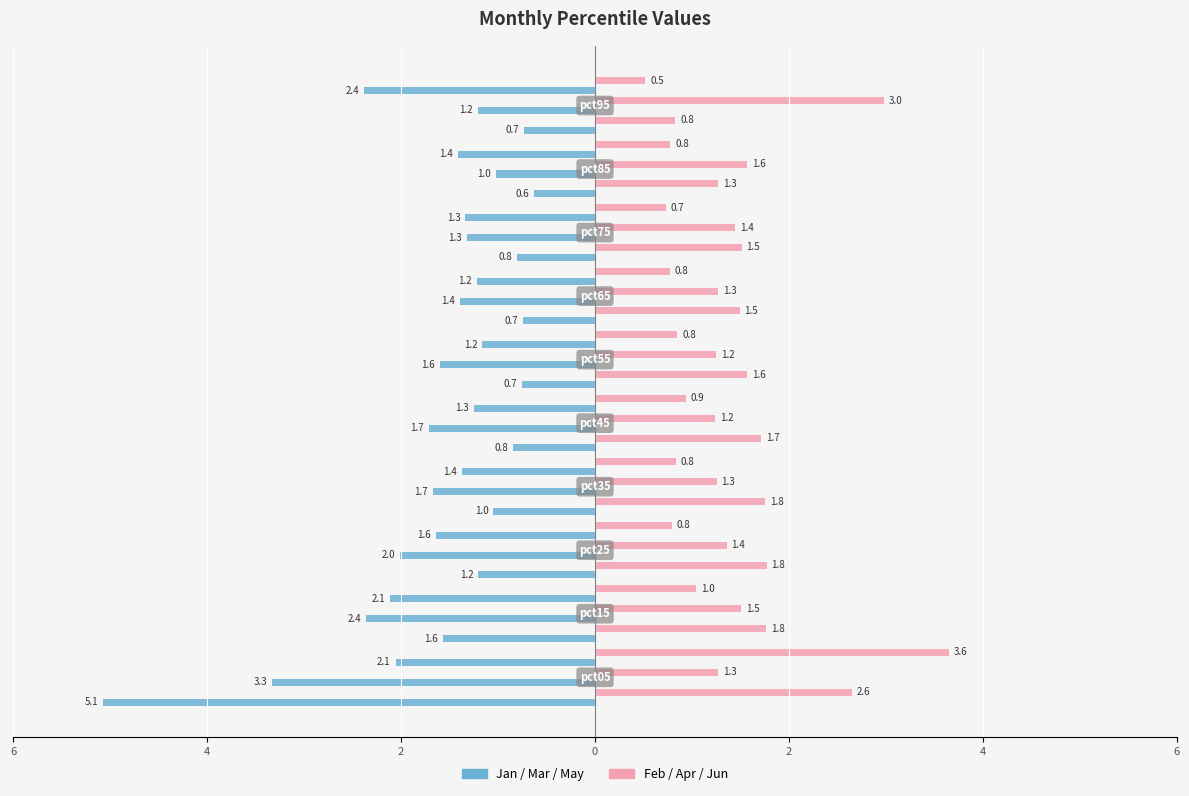

How many bars are there in each group?

6